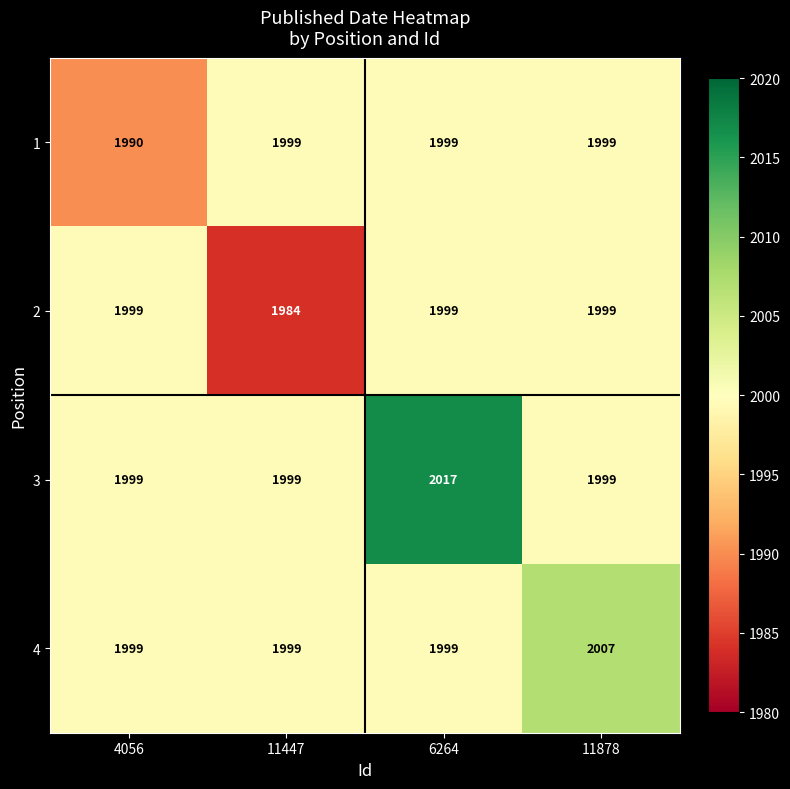

Between 6264 and 11878, which series saw the biggest shift?

3